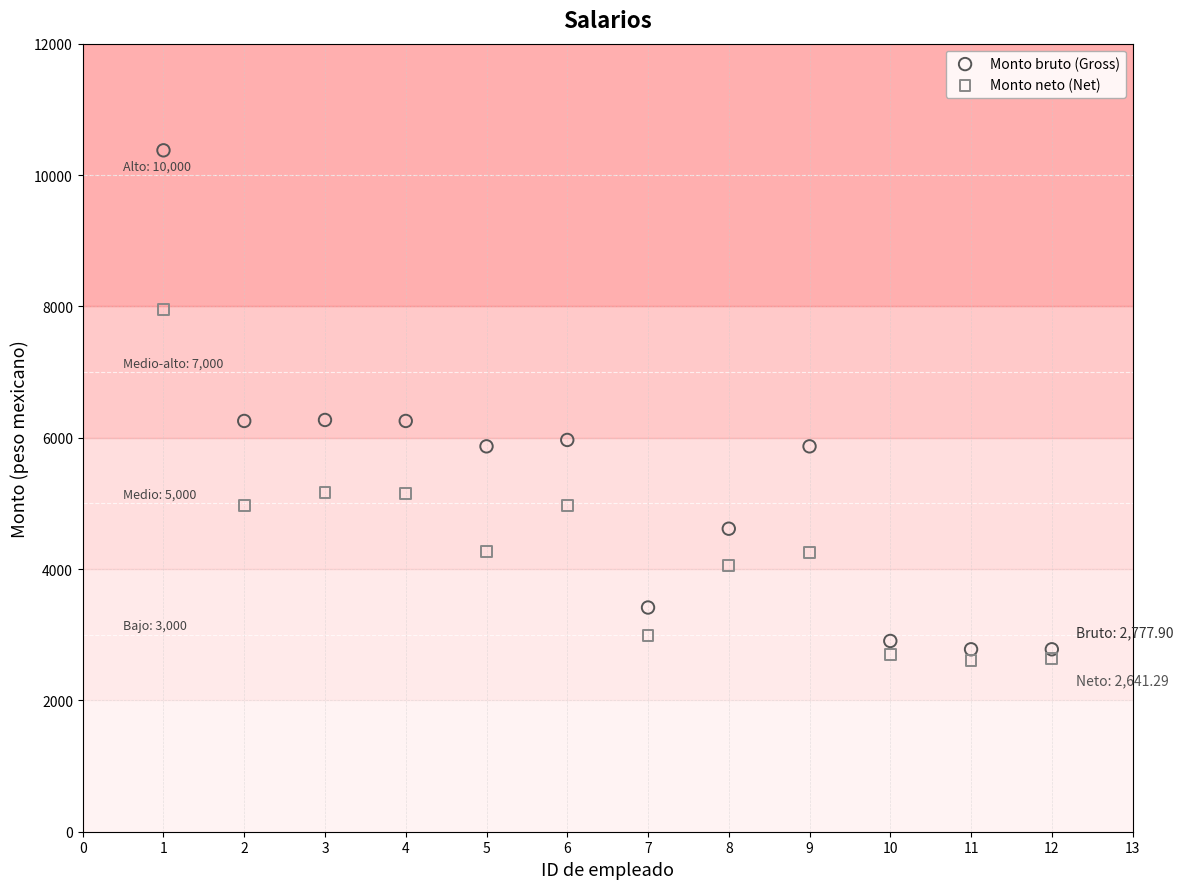

What are all the series names shown in the legend?

Monto bruto (Gross), Monto neto (Net)